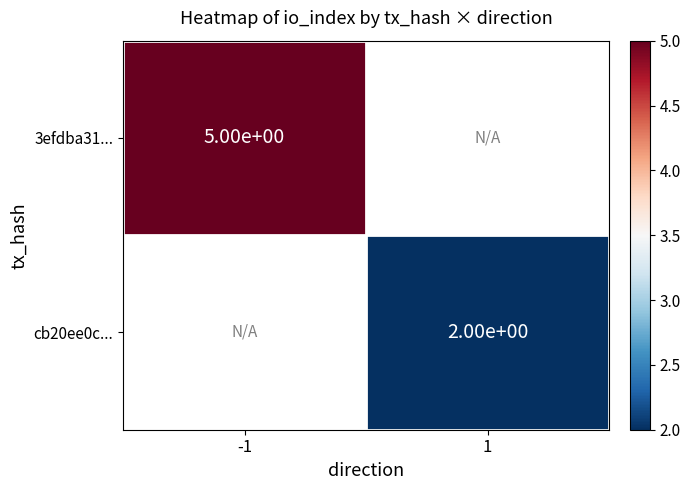

True or false: 3efdba31... has a value of 2 at -1.

False